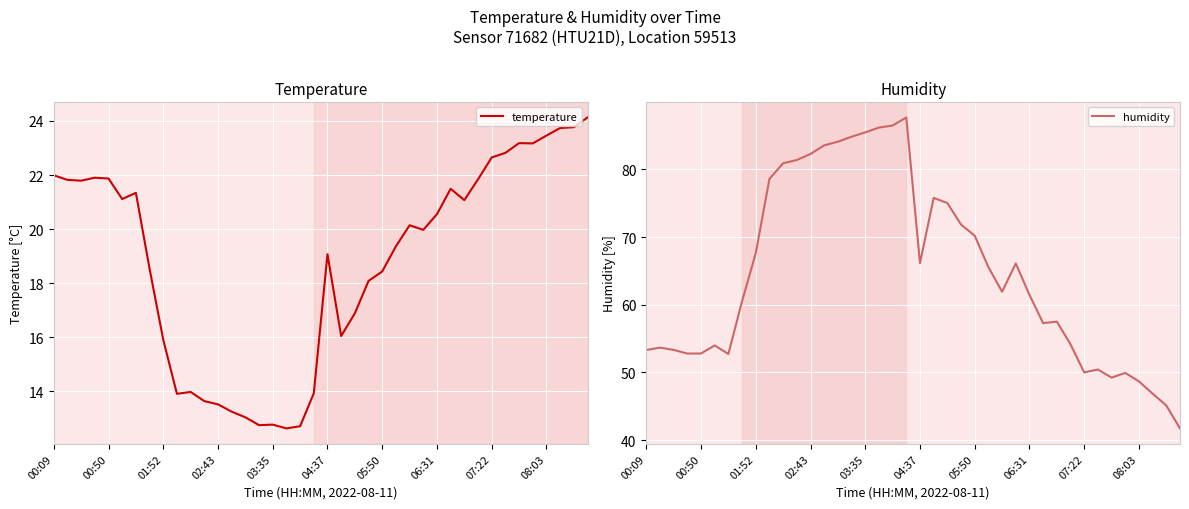

What are all the series names shown in the legend?

temperature, humidity